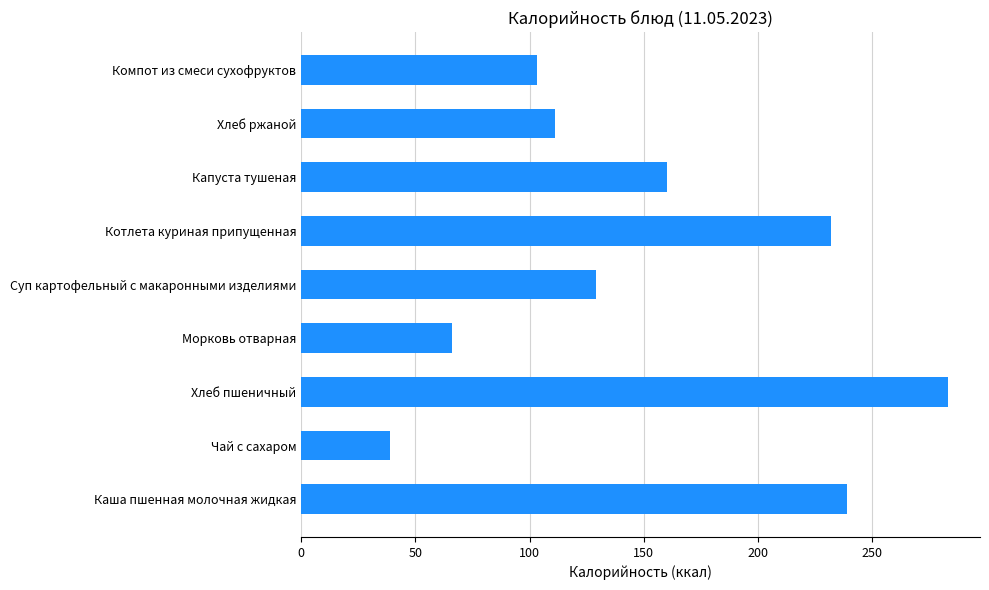

Reading bottom to top, what are all the values shown in this chart?

239	39	283	66	129	232	160	111	103